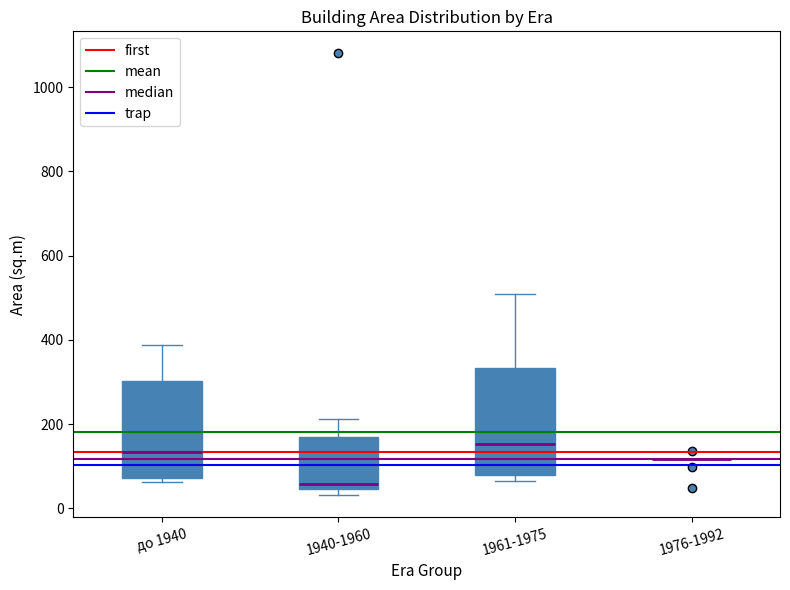

Comparing the boxes themselves (not the whiskers), which one is the tallest?

1961-1975